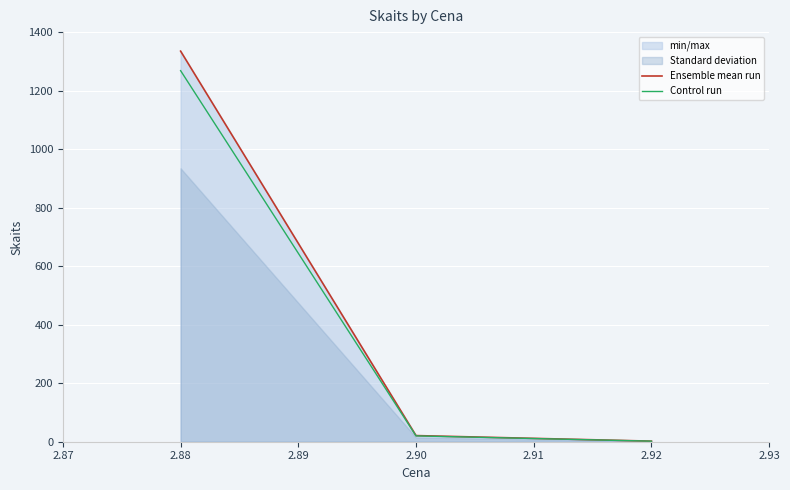

The Control run series shows 19.9 at 2.90. True or false?

True